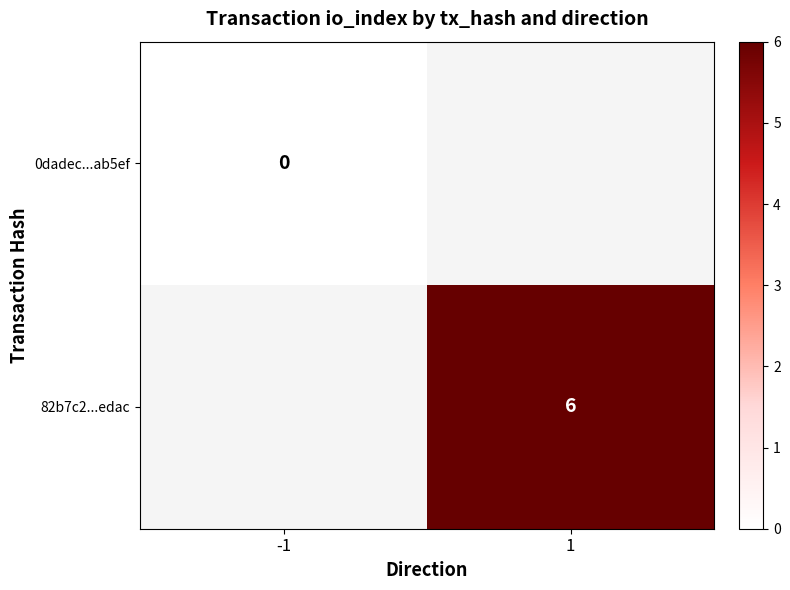

True or false: 82b7c2...edac has a value of 6 at 1.

True